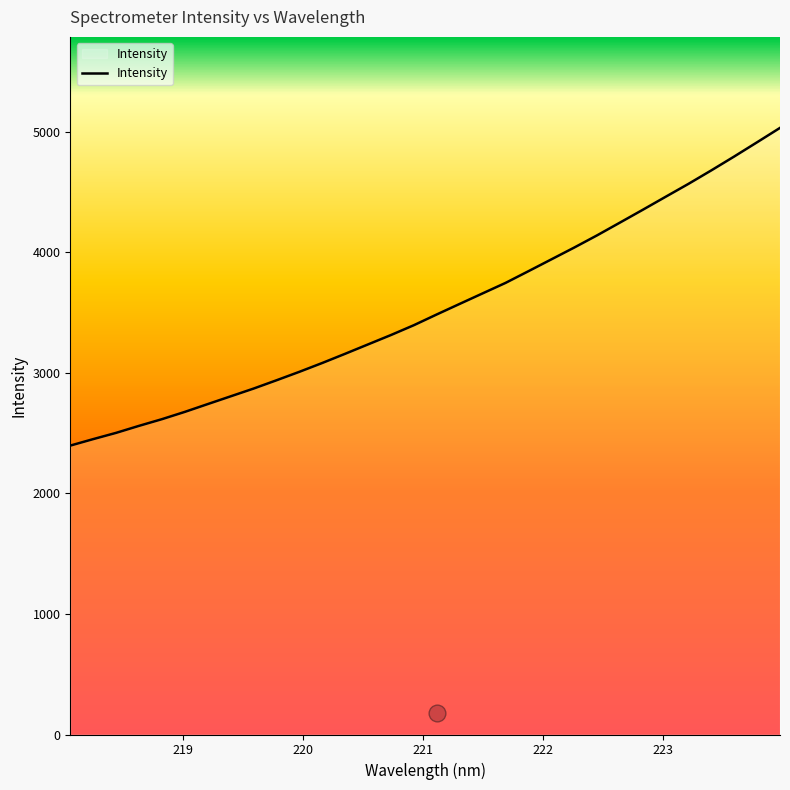

How many data points are less than 3485?

16